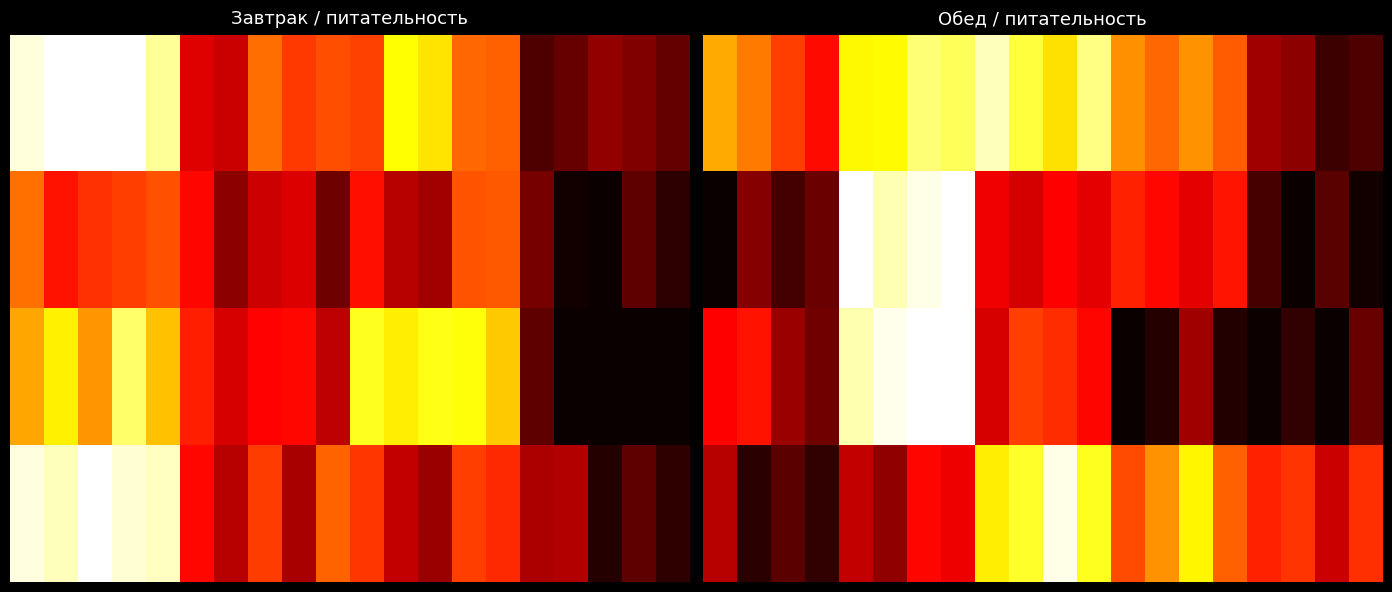

How many series are shown in this chart?

4